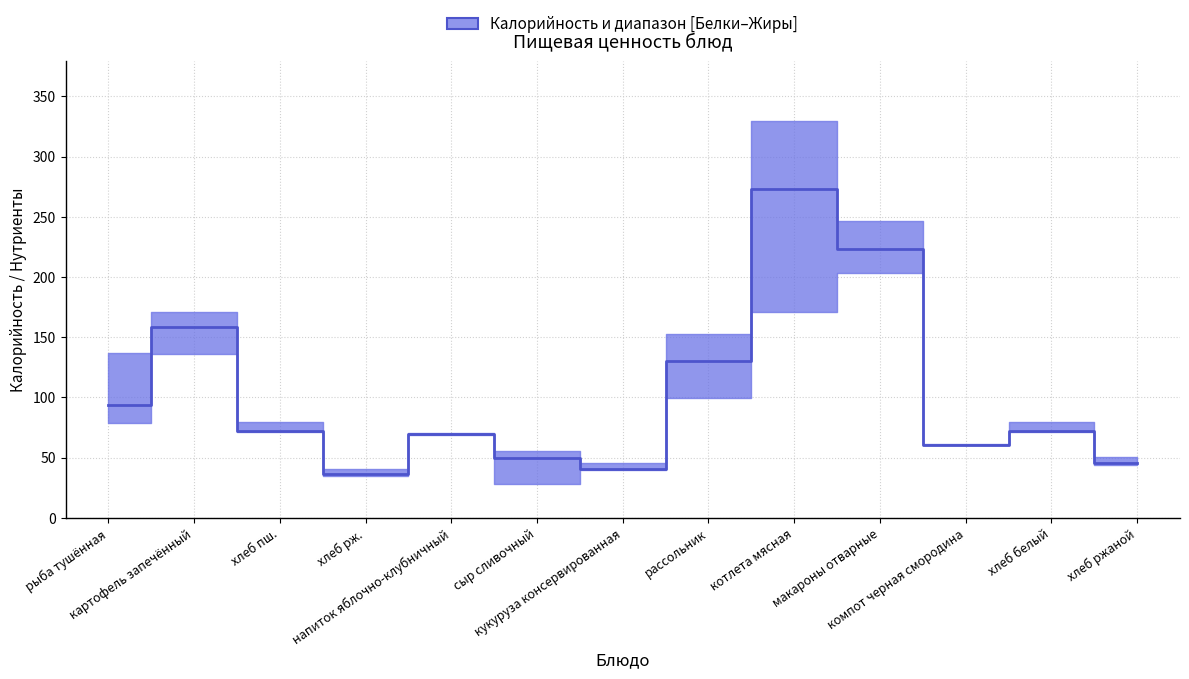

The value of Жиры at рассольник is 6.2. True or false?

True